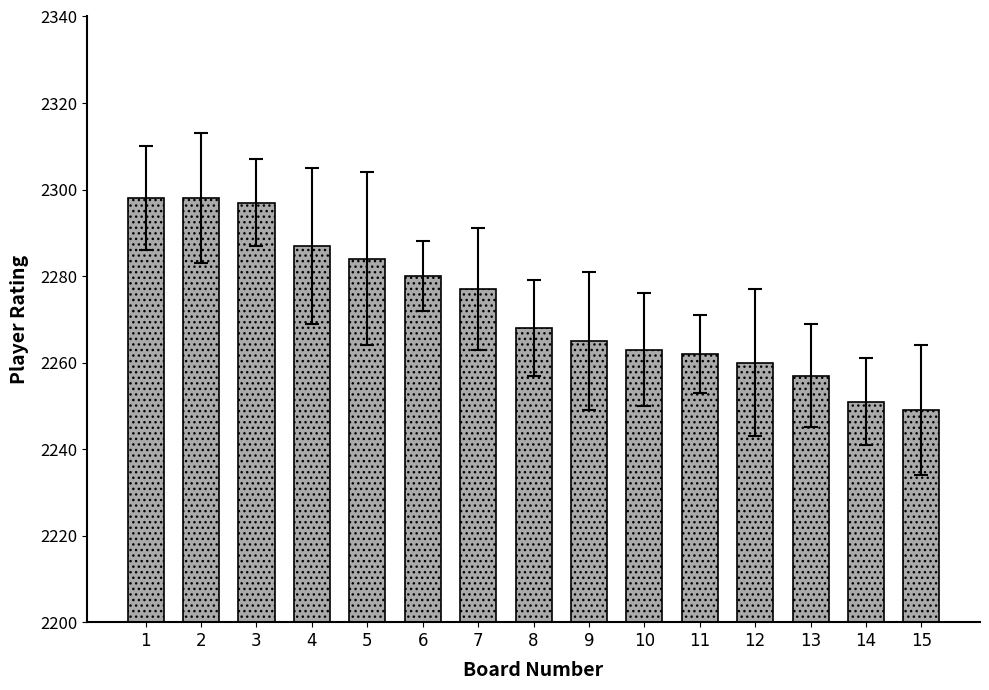

Which has a higher value, 1 or 4?

1